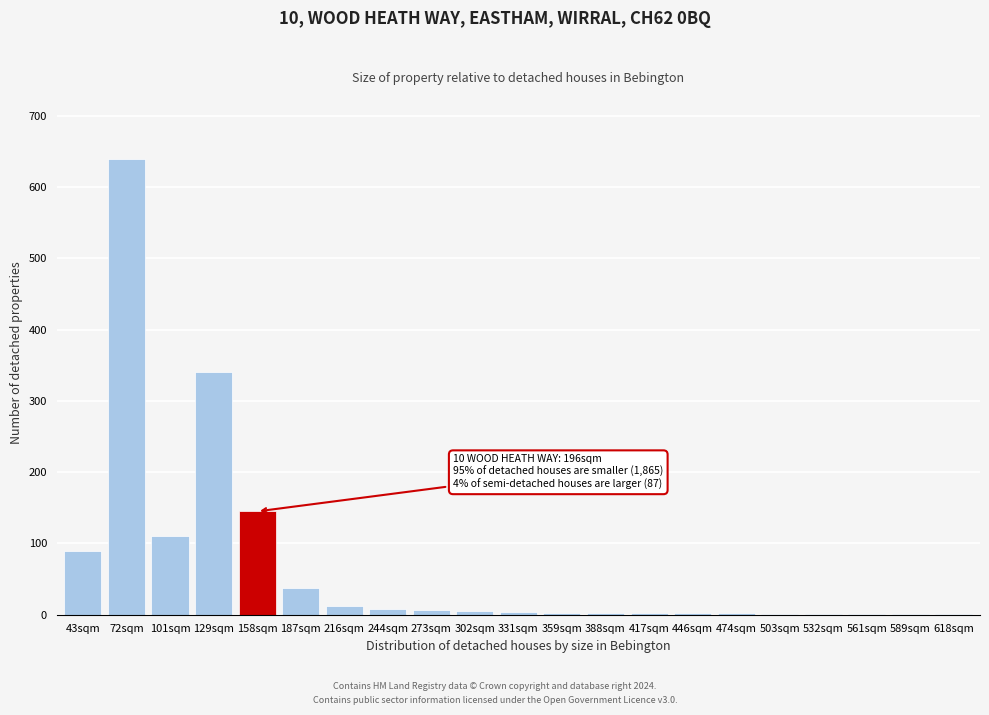

What is the greatest value displayed?

640